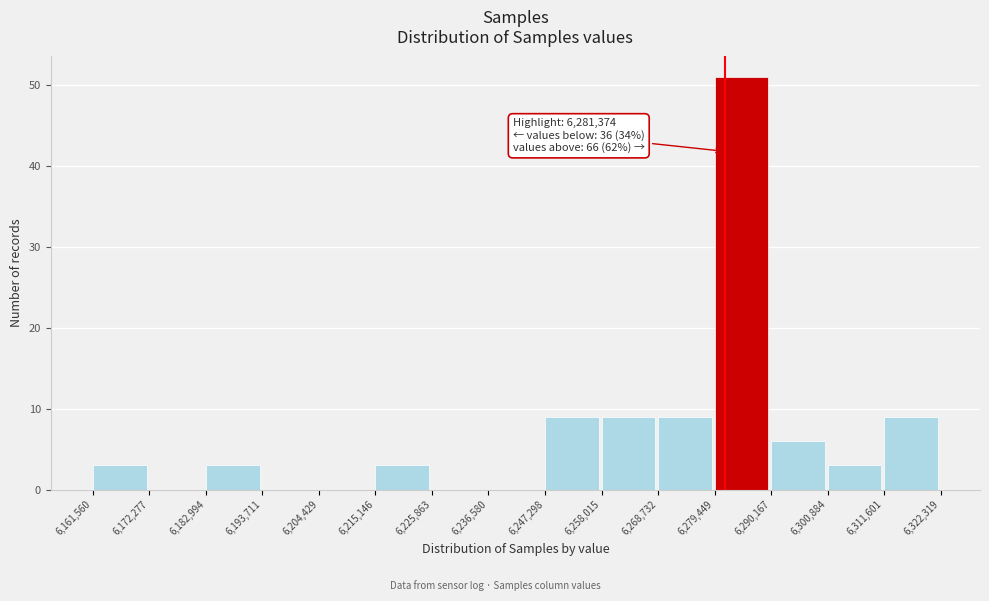

Over which range of the x-axis is the bar tallest?

6,279,449 to 6,290,167